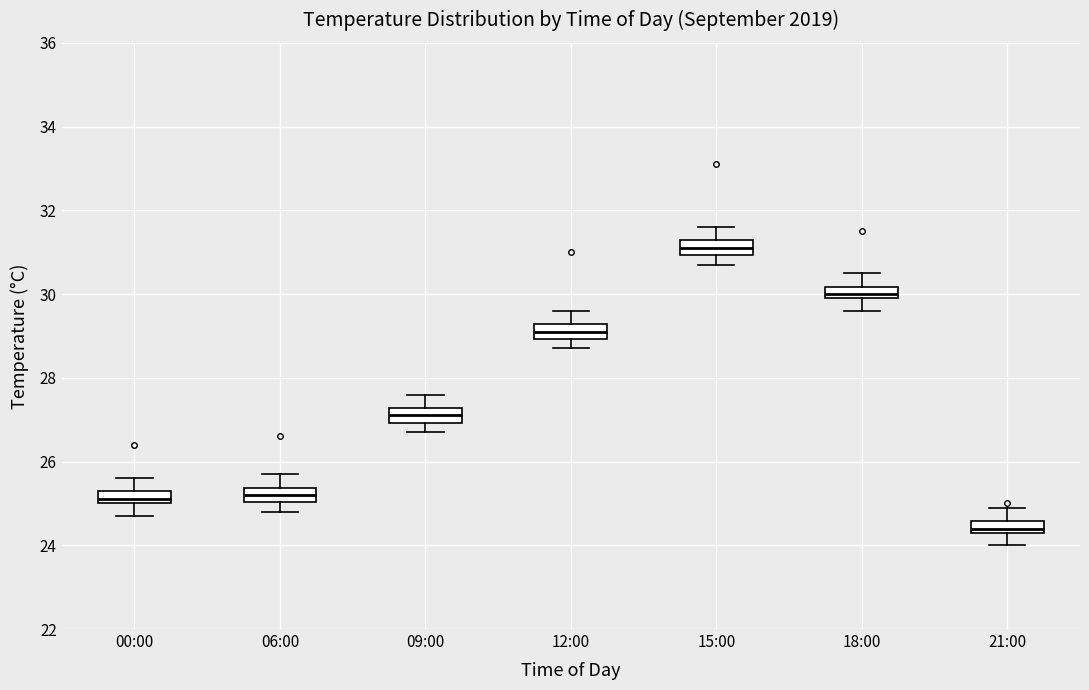

Which box has the lowest median line?

21:00